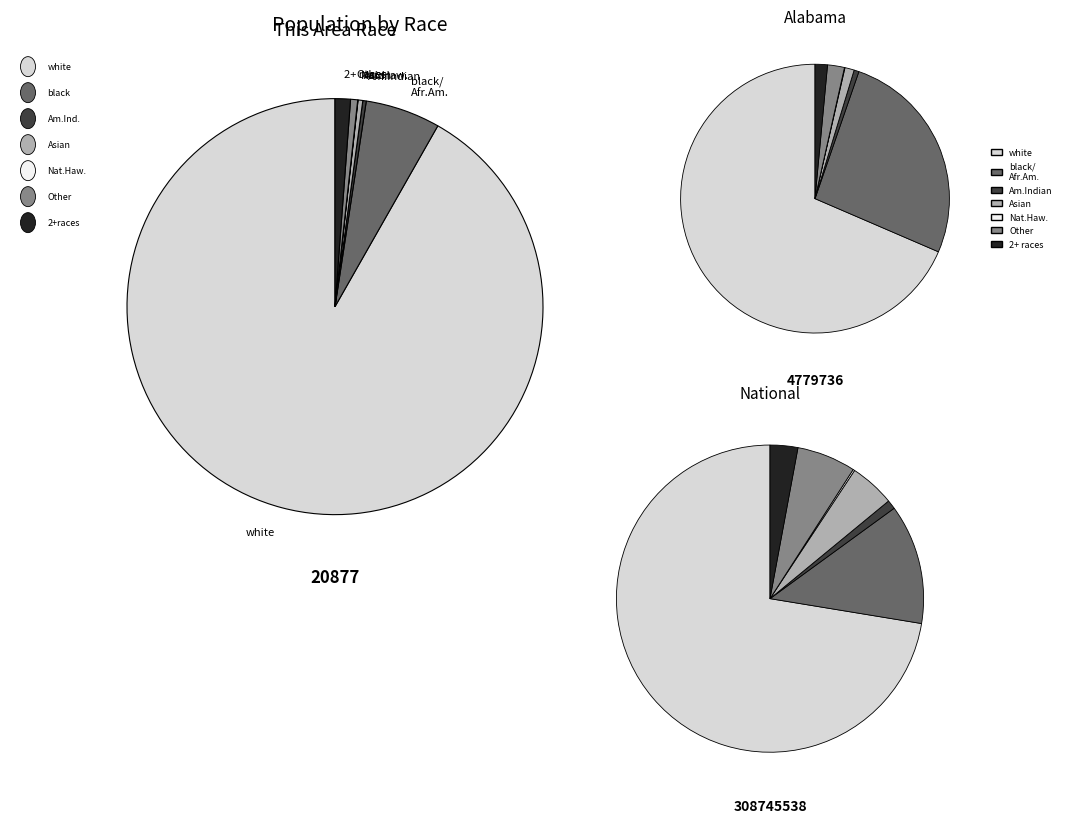

Count the number of slices in the pie.

7